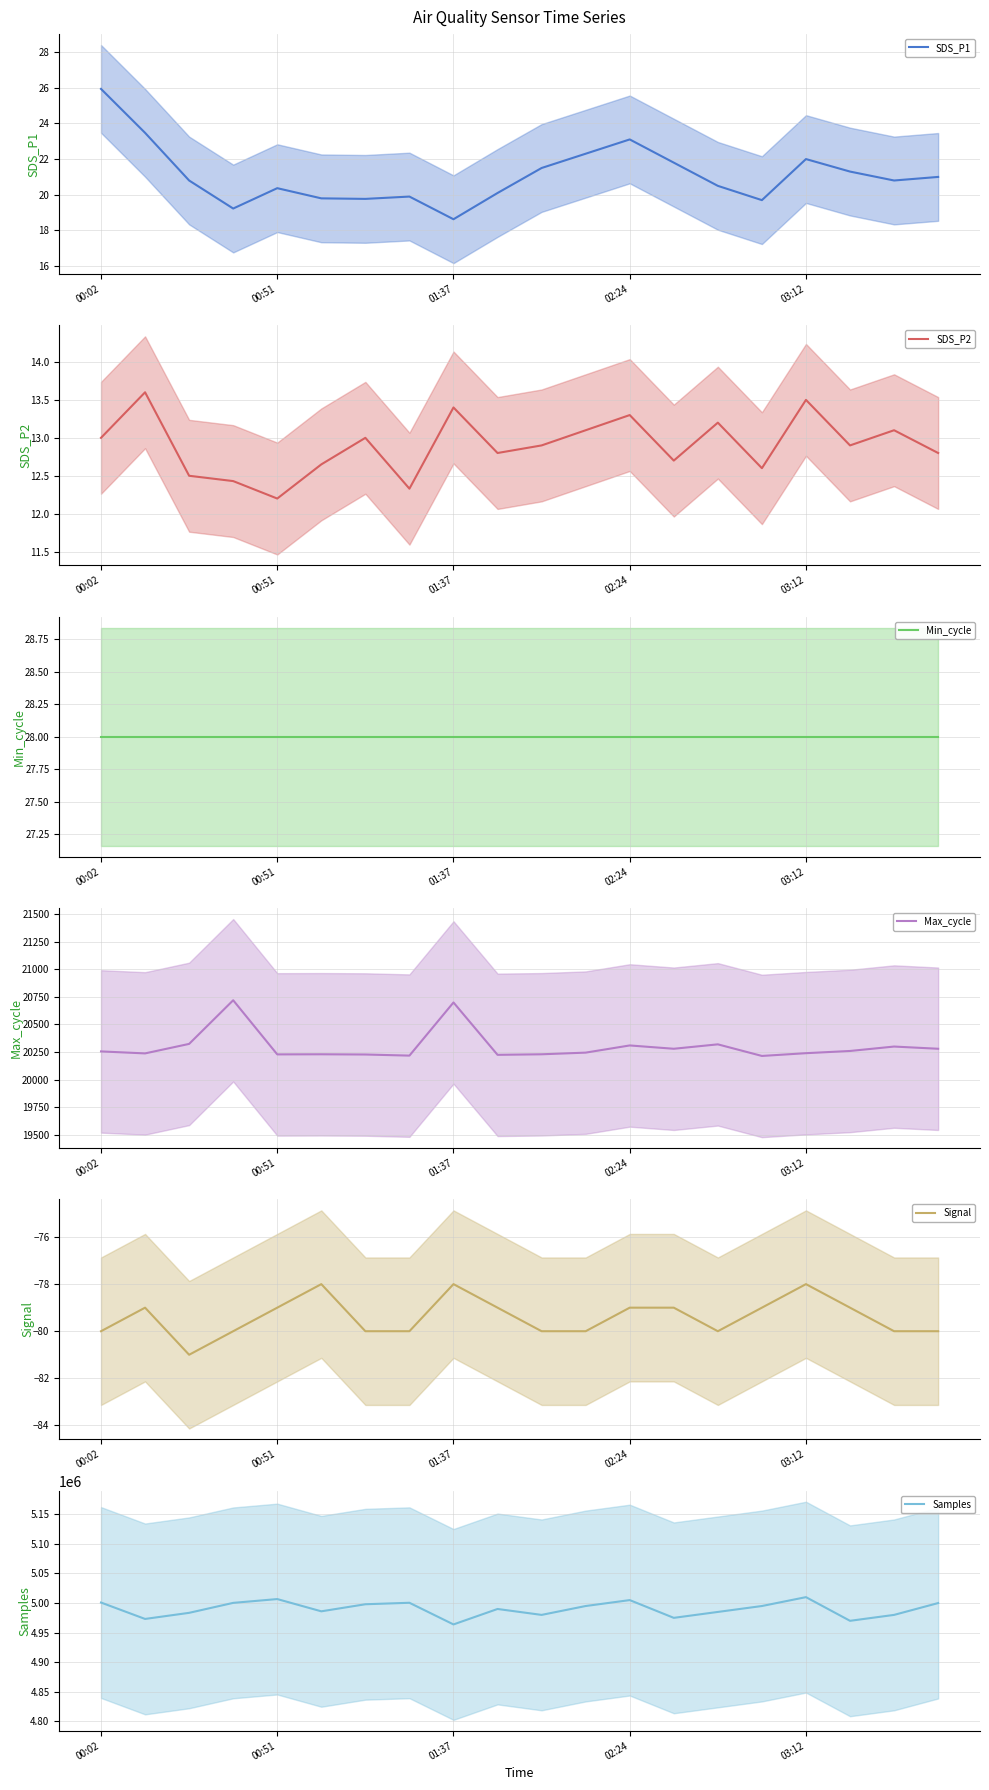

Is it true that SDS_P1 equals 28.2 at 00:51?

False